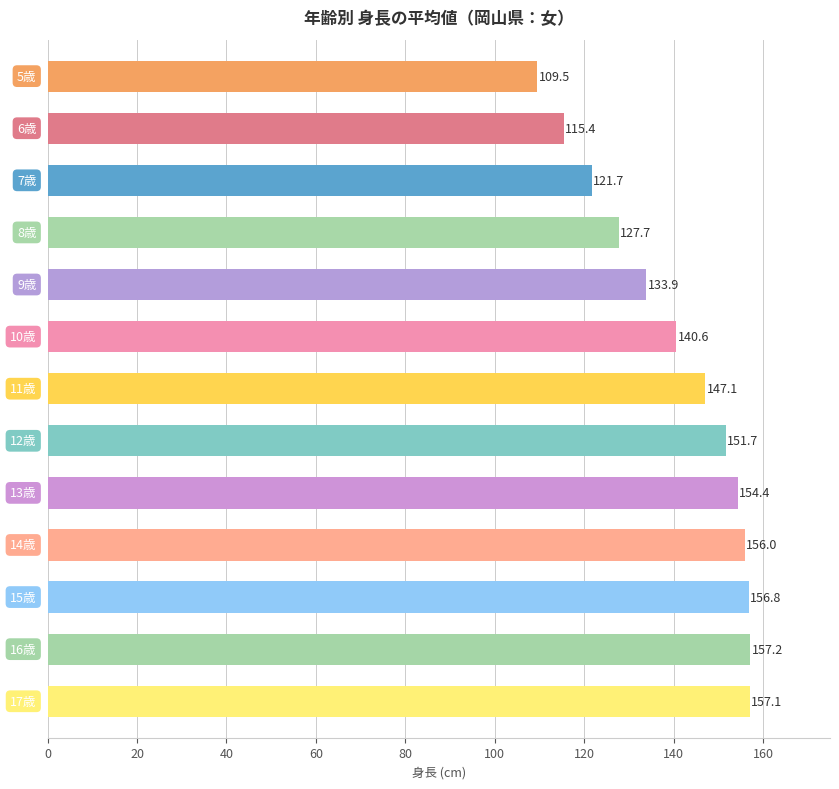

What is the minimum value shown in the chart?

109.5